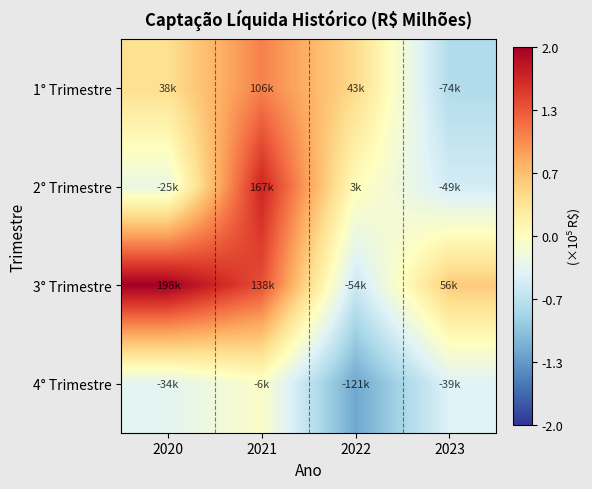

What is the spread (max minus min) of values at 2021?

173332.9